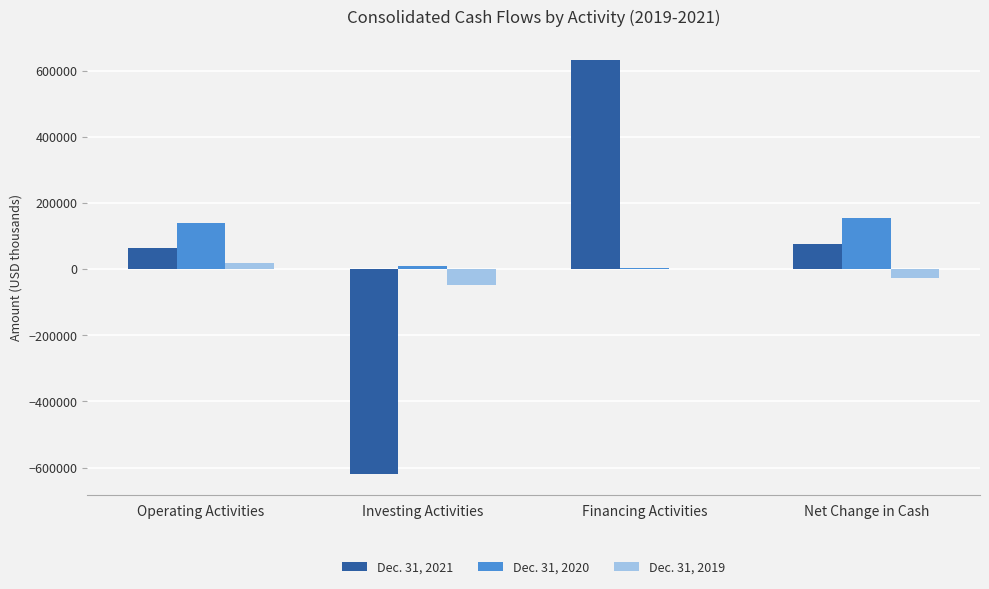

Which series has the largest range (max minus min)?

Dec. 31, 2021